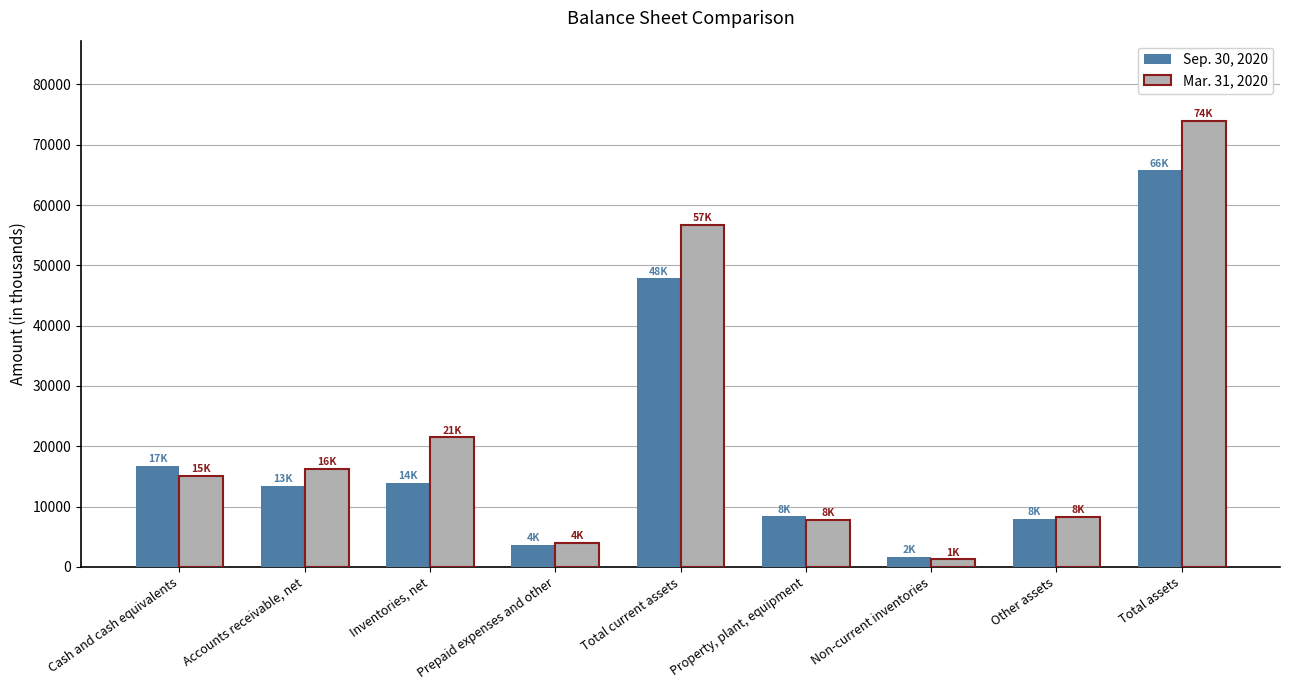

At which label does Sep. 30, 2020 reach its peak?

Total assets